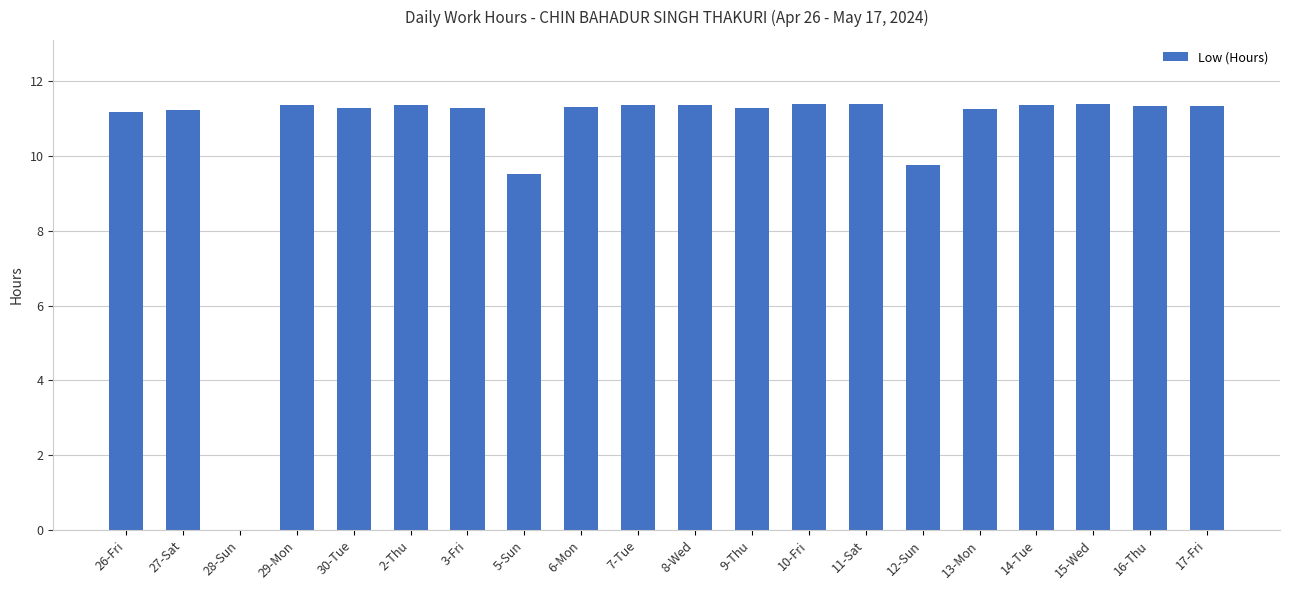

Is it true that the value at 26-Fri is 5.1?

False